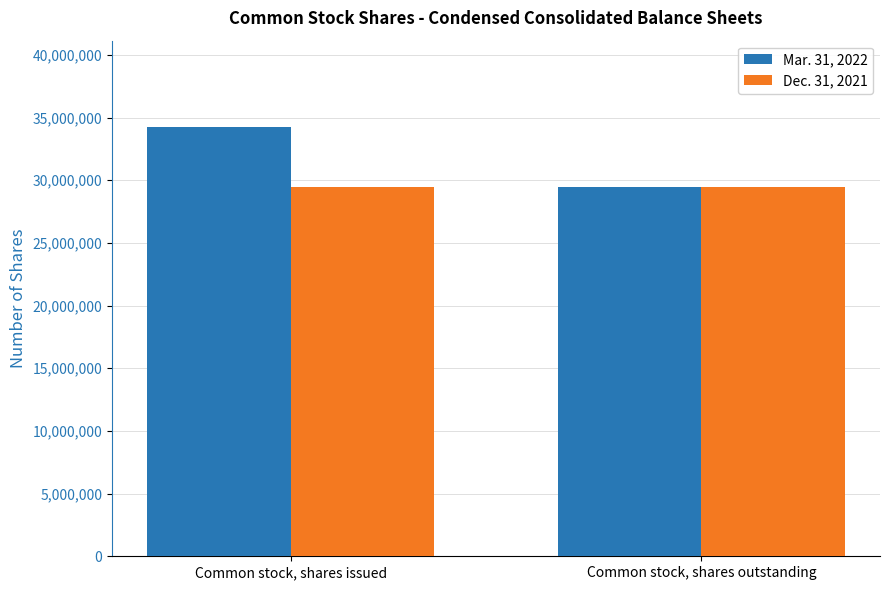

Between Common stock, shares issued and Common stock, shares outstanding, which series saw the biggest shift?

Mar. 31, 2022